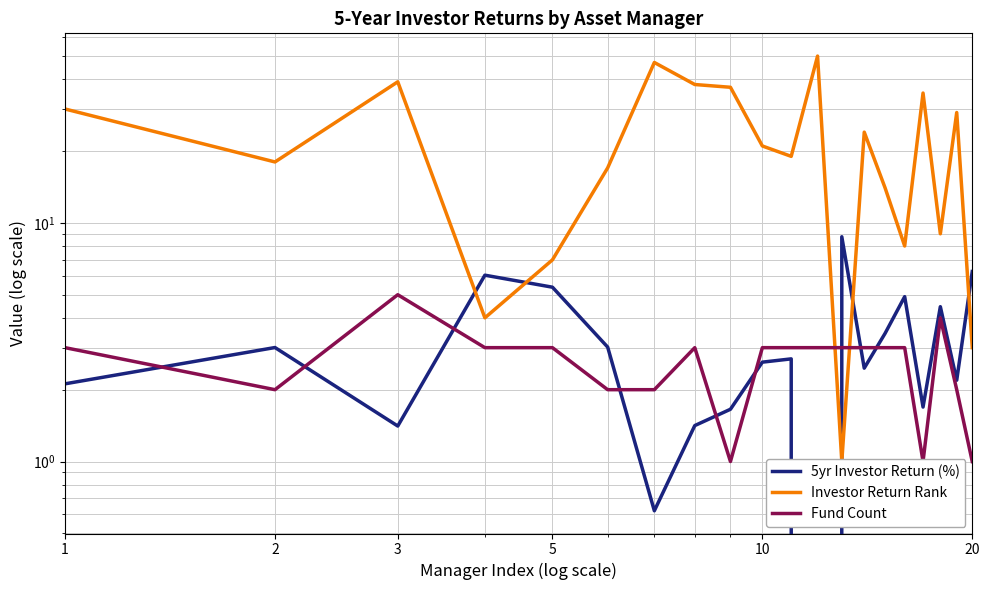

Count the number of categories in the chart.

20